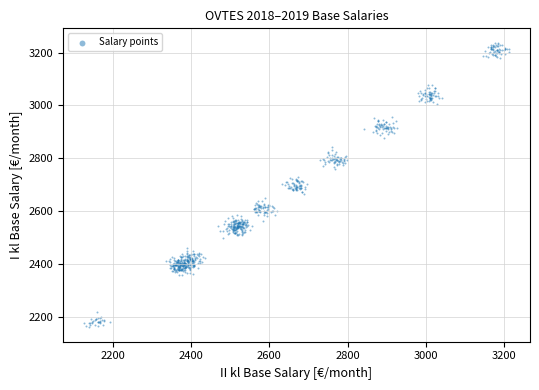

What is the range of Y values (max minus min)?

1077.9